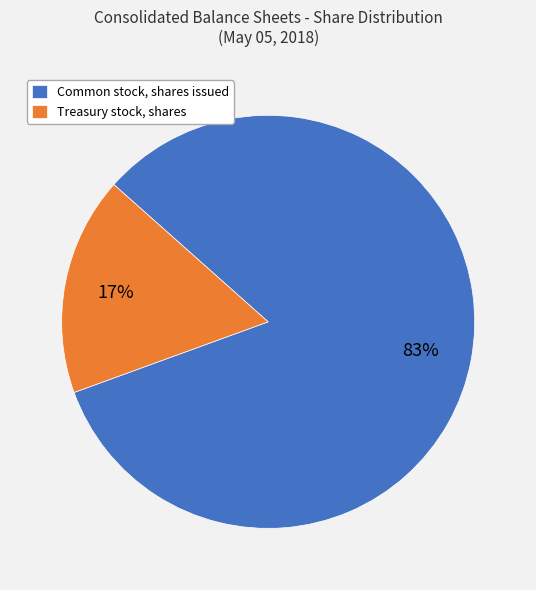

True or false: Treasury stock, shares accounts for 27% of the total.

False